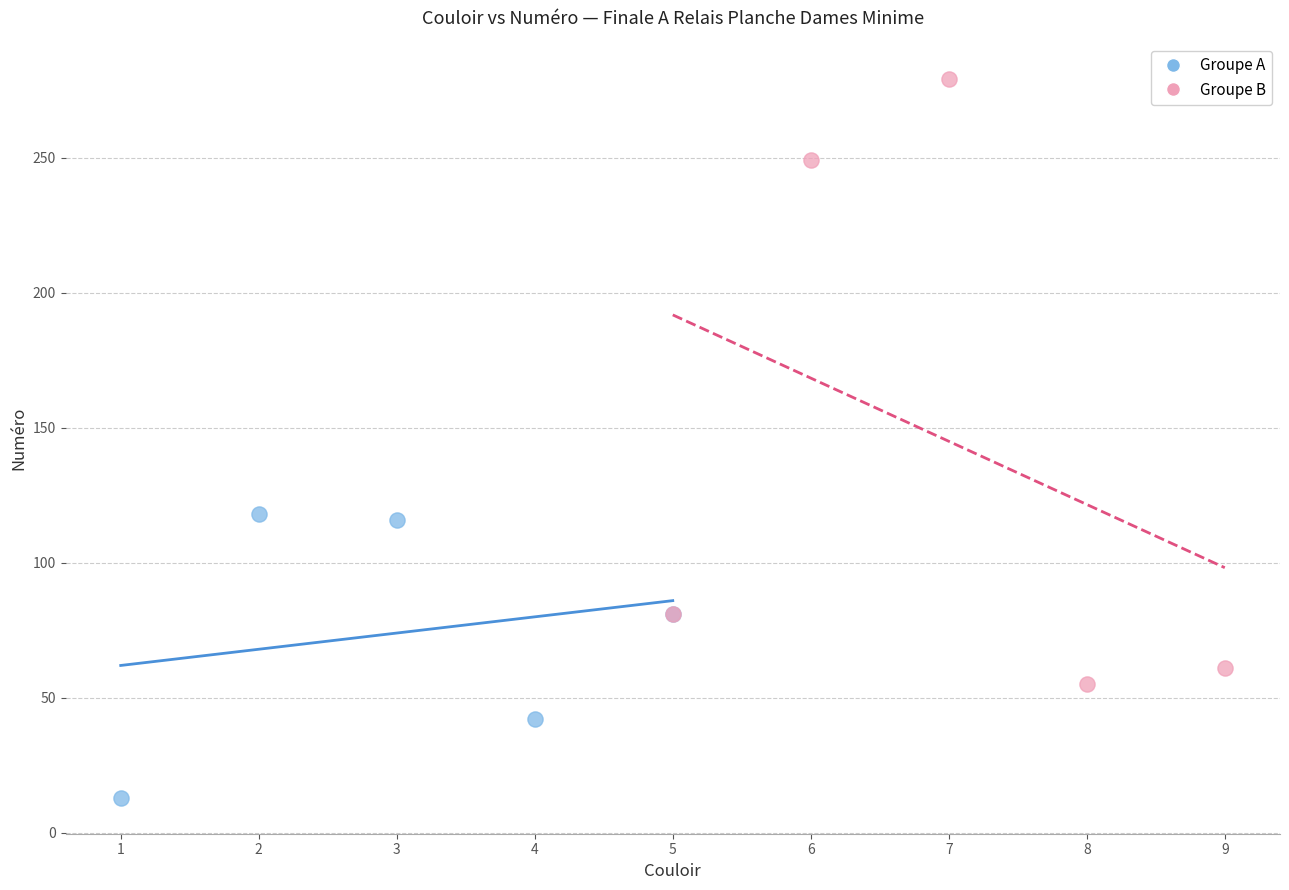

Which series reaches the minimum Y coordinate?

Groupe A